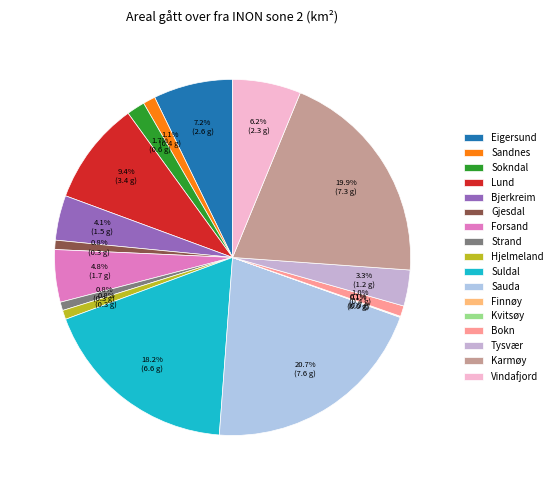

How many slices are in this pie chart?

17